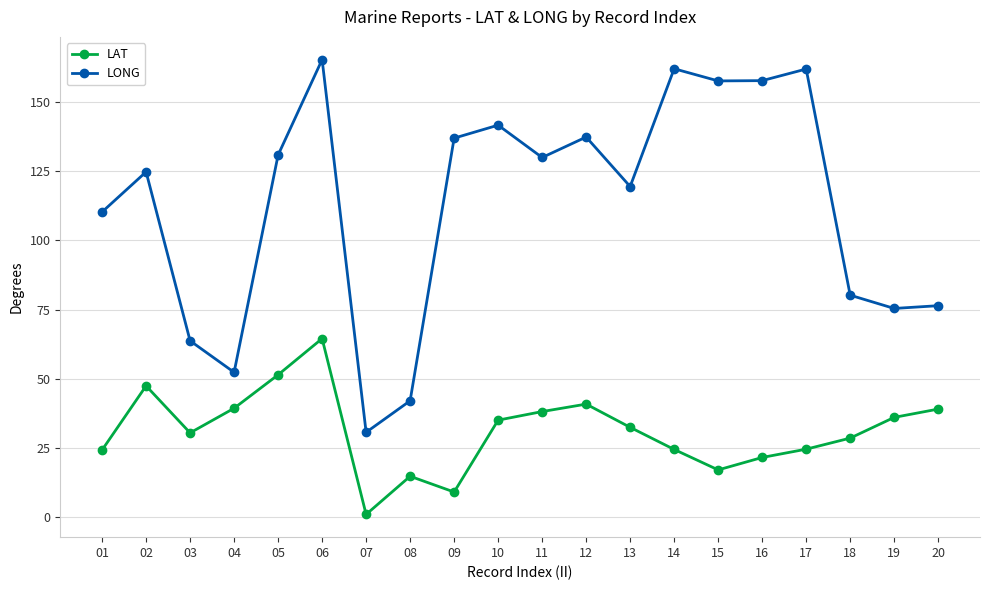

The LONG series shows 214.5 at 11. True or false?

False